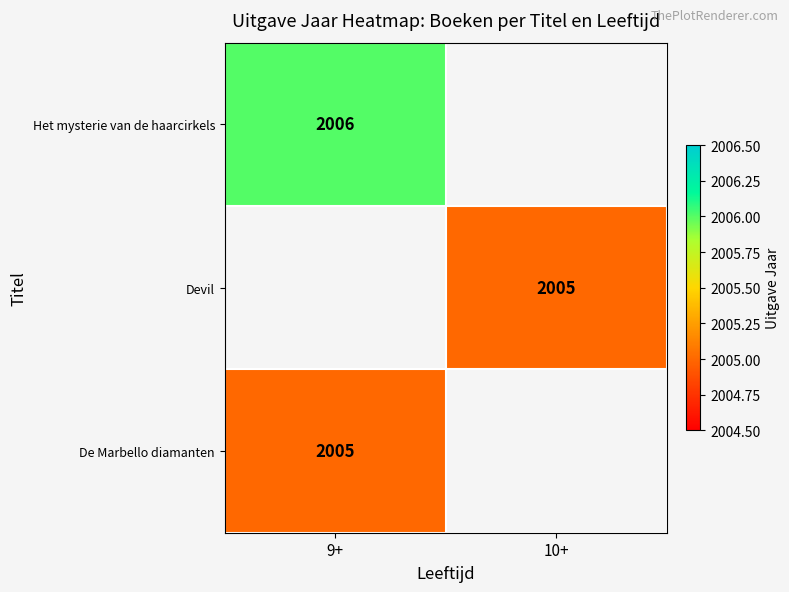

What is the spread (max minus min) of values at 9+?

1.0